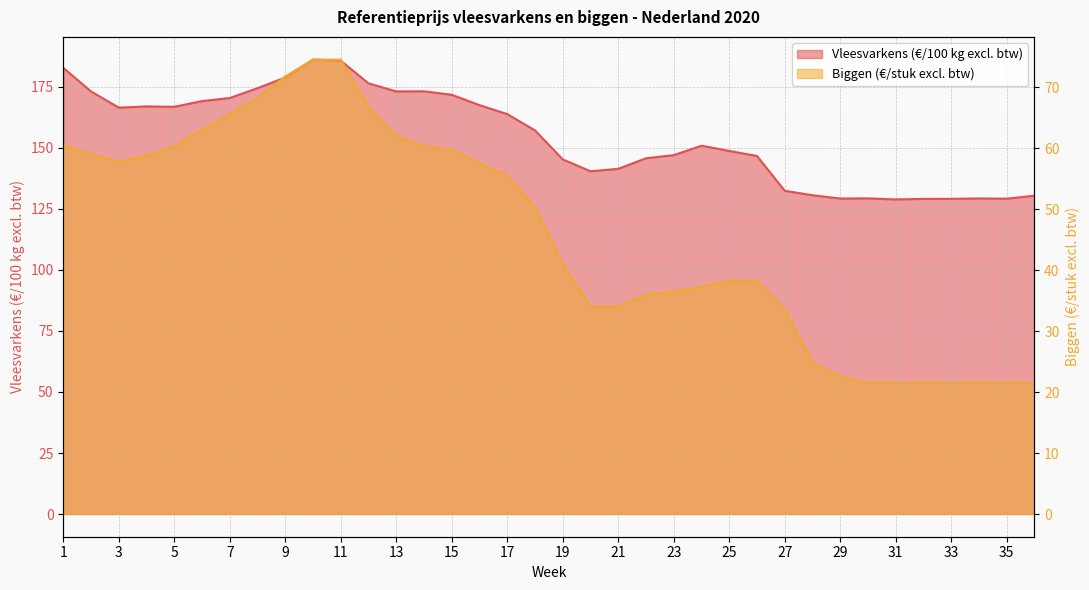

How many data points in Vleesvarkens (€/100 kg excl. btw) are less than 157?

18